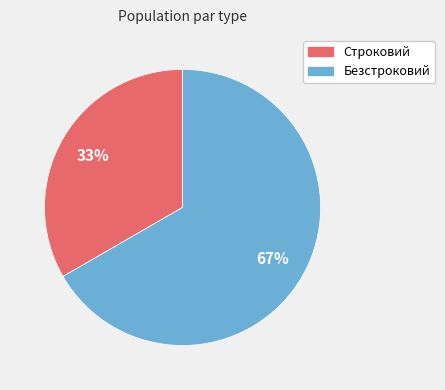

Is the sum of Строковий and Безстроковий greater than half?

Yes